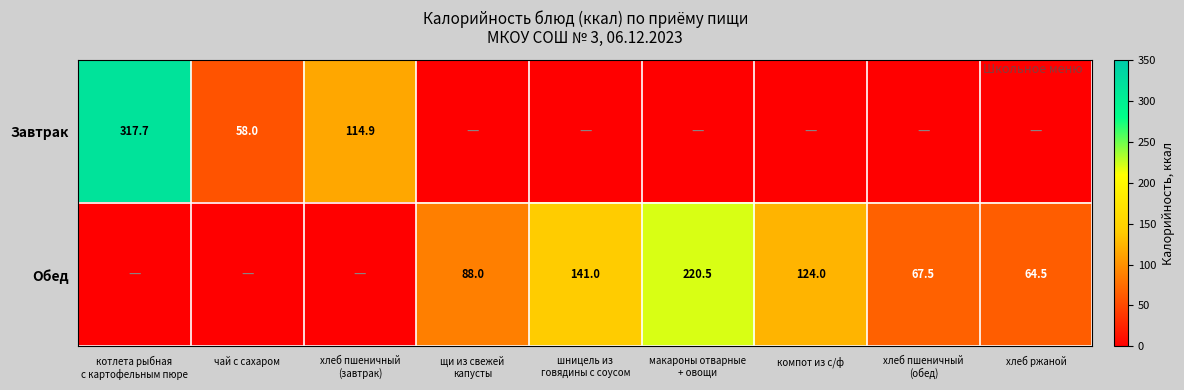

The value of Завтрак at чай с сахаром is 58.0. True or false?

True